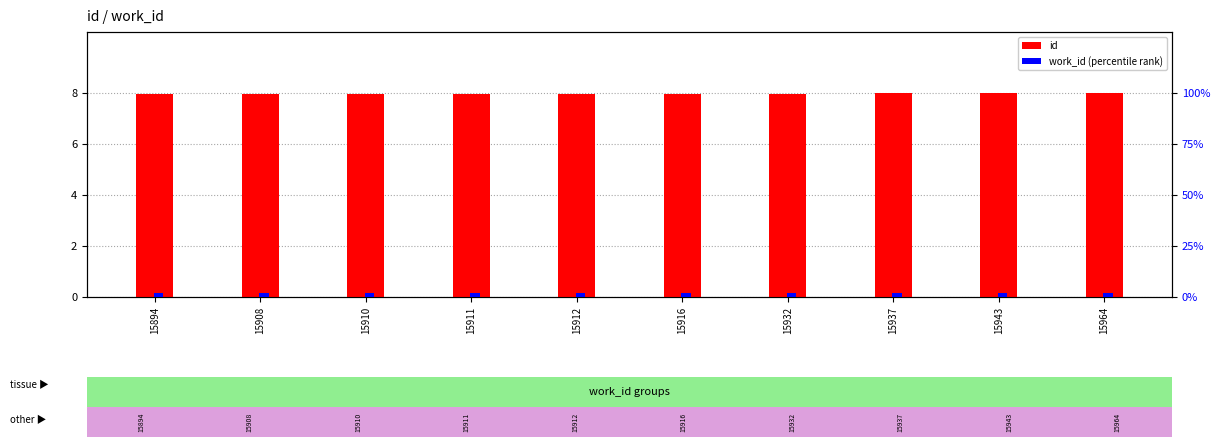

List the series in order of their peak value, highest first.

id, work_id (percentile)